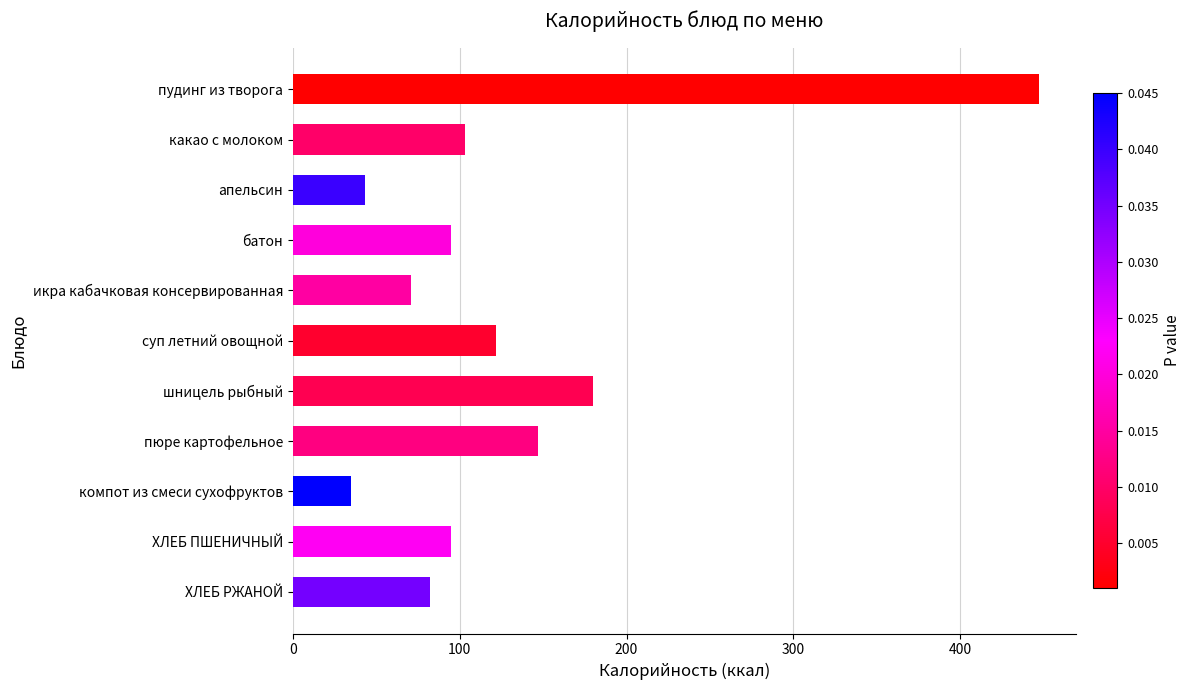

What is the change in value from суп летний овощной to ХЛЕБ ПШЕНИЧНЫЙ?

-27